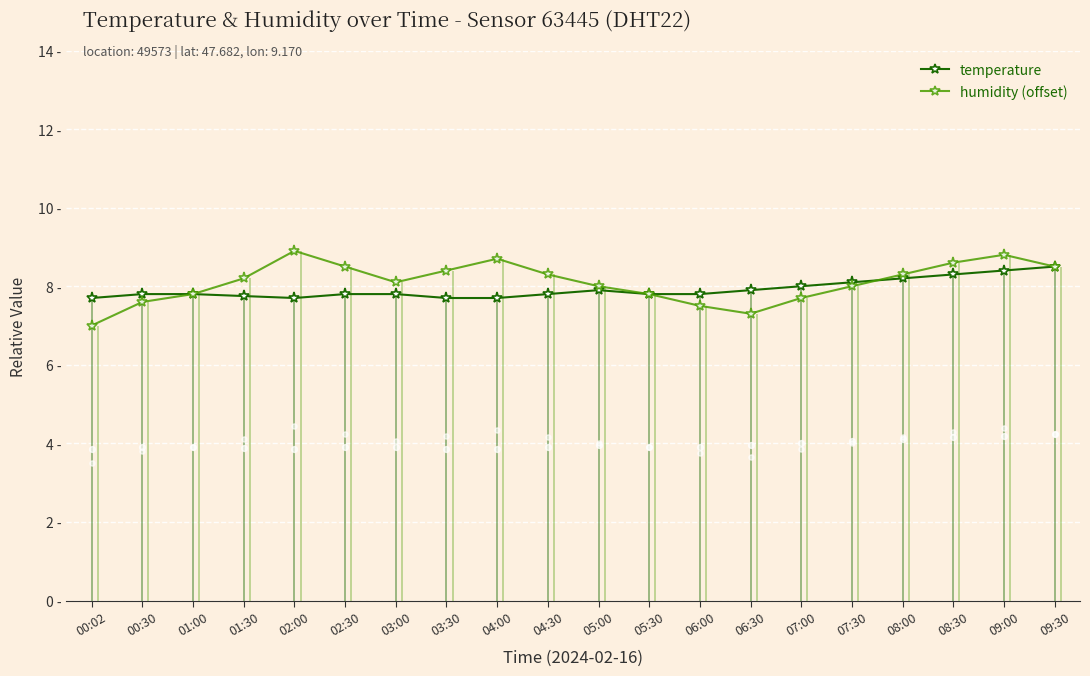

Is the value of temperature at 08:30 greater than the value of humidity (offset) at 03:30?

No